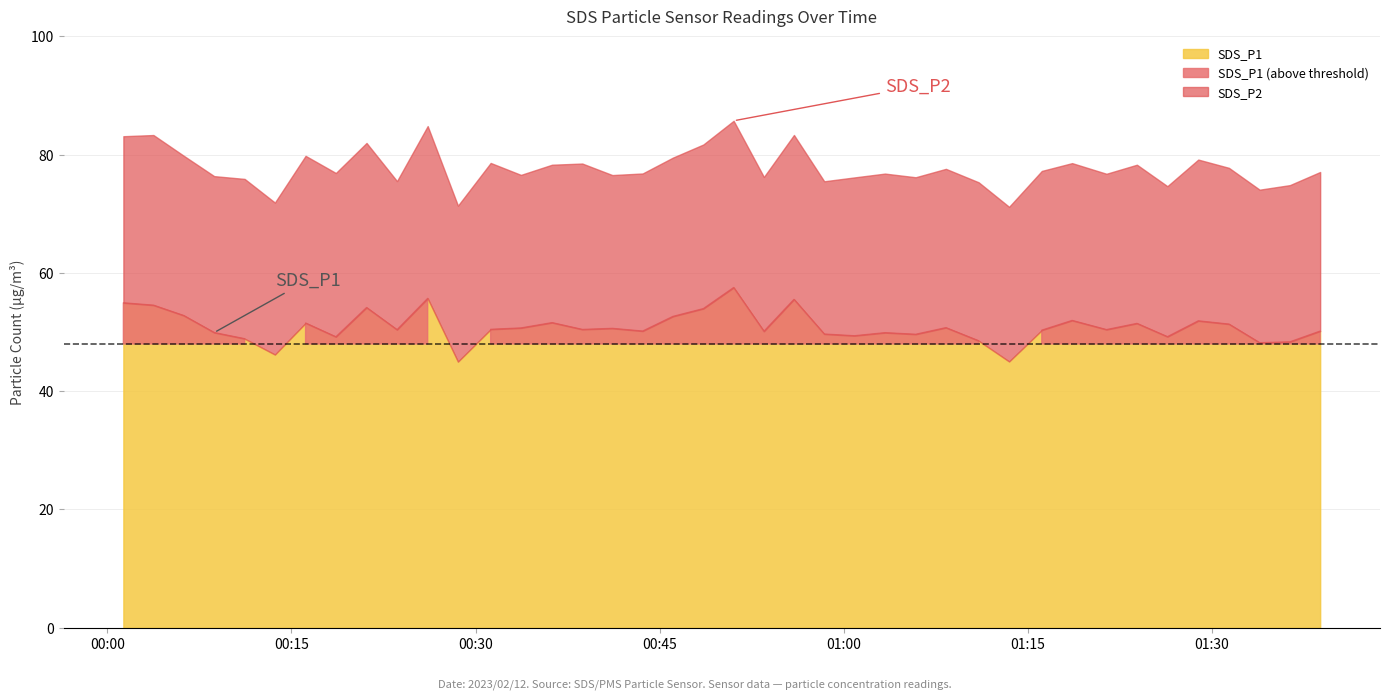

True or false: sds_p2 and sds_p1 intersect in this chart.

False